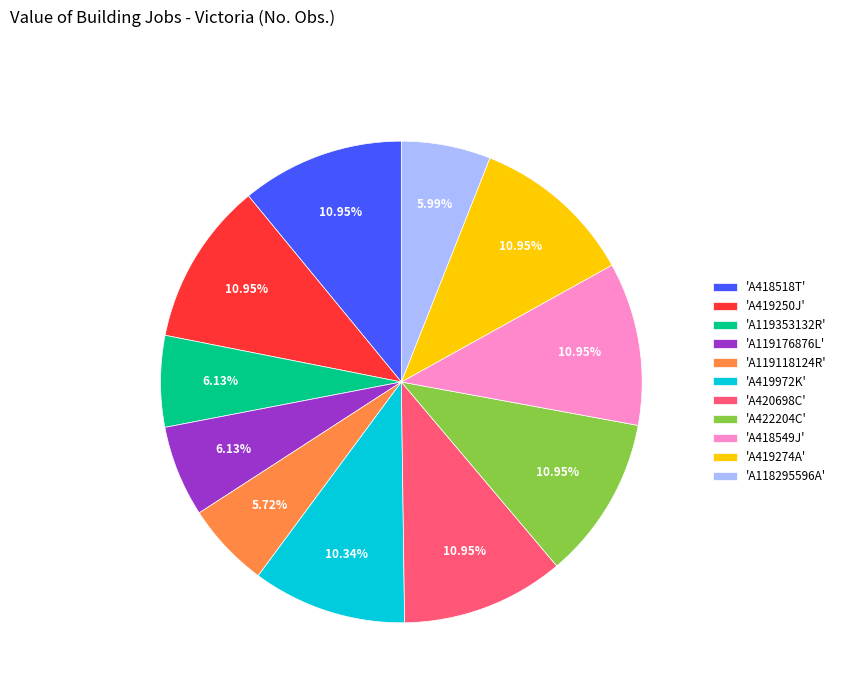

Between 'A418518T' and 'A119353132R', which is larger?

'A418518T'